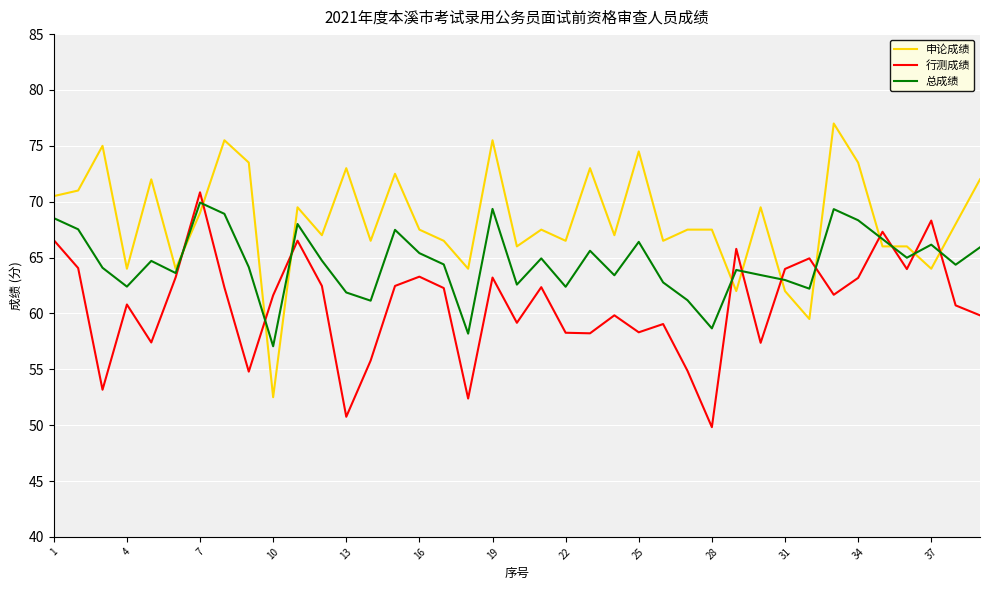

Which series has the widest spread of values?

申论成绩